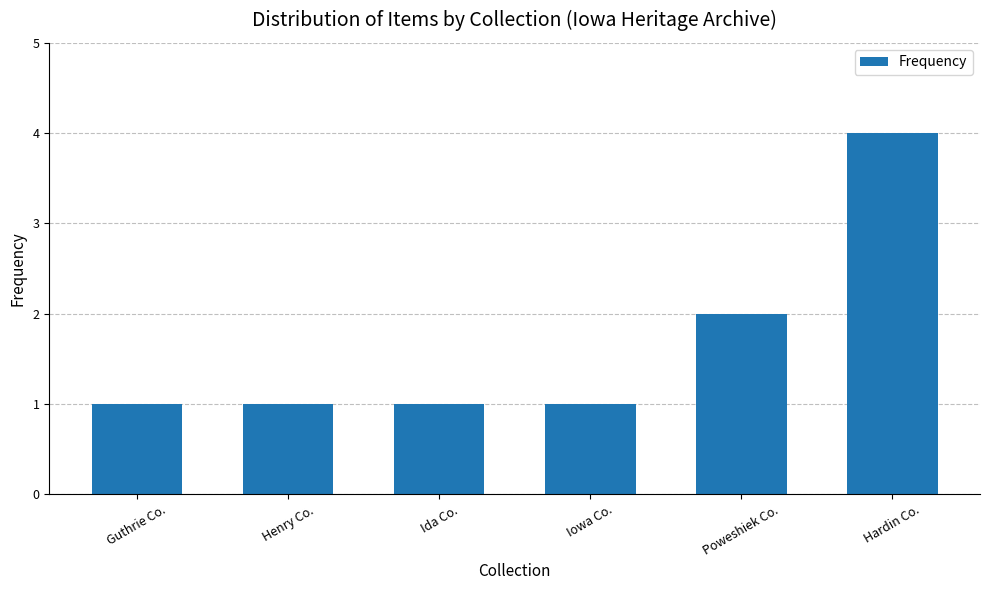

Where is the data nearest to the value 2?

Poweshiek Co.